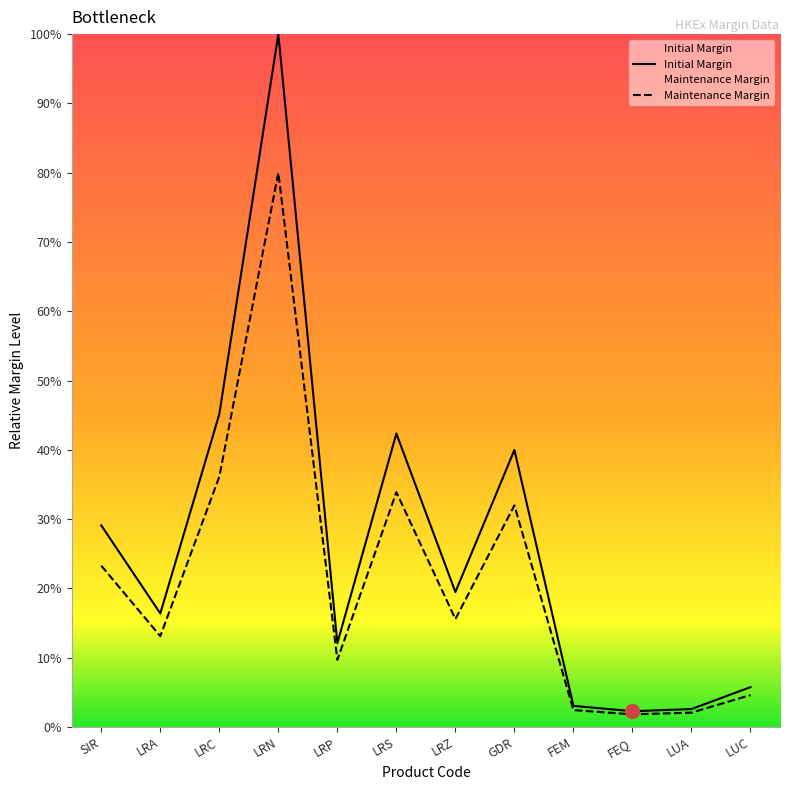

How many interior local valleys does the Initial Margin series have?

4